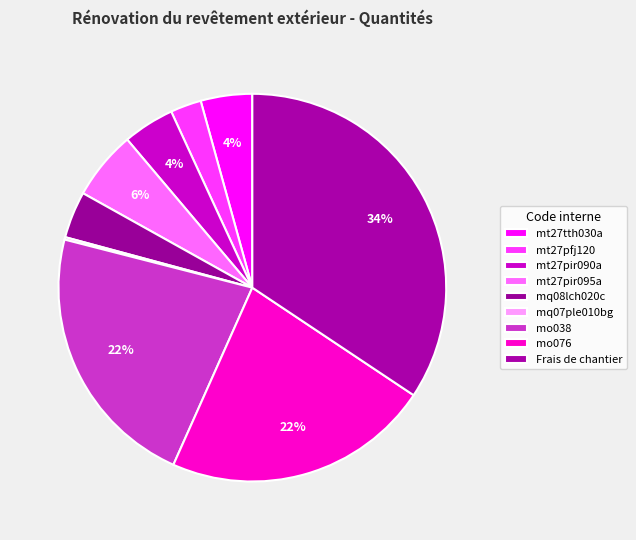

What is the change in value from mq07ple010bg to mo076?

+1.3